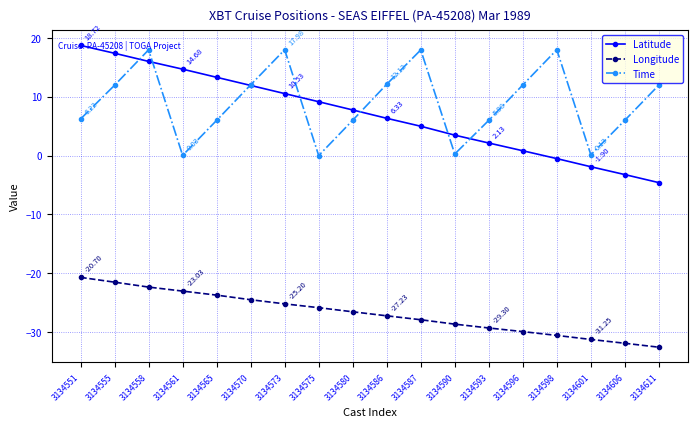

What is the maximum value for Latitude?

18.7